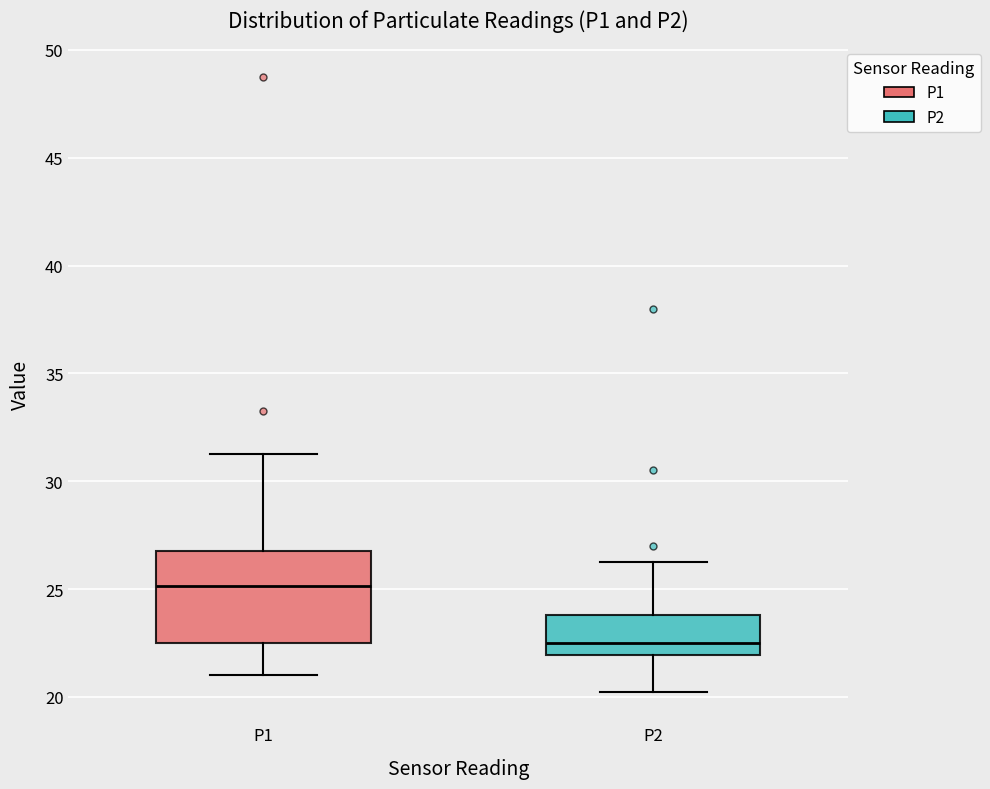

Which box's median line is the lowest?

P2